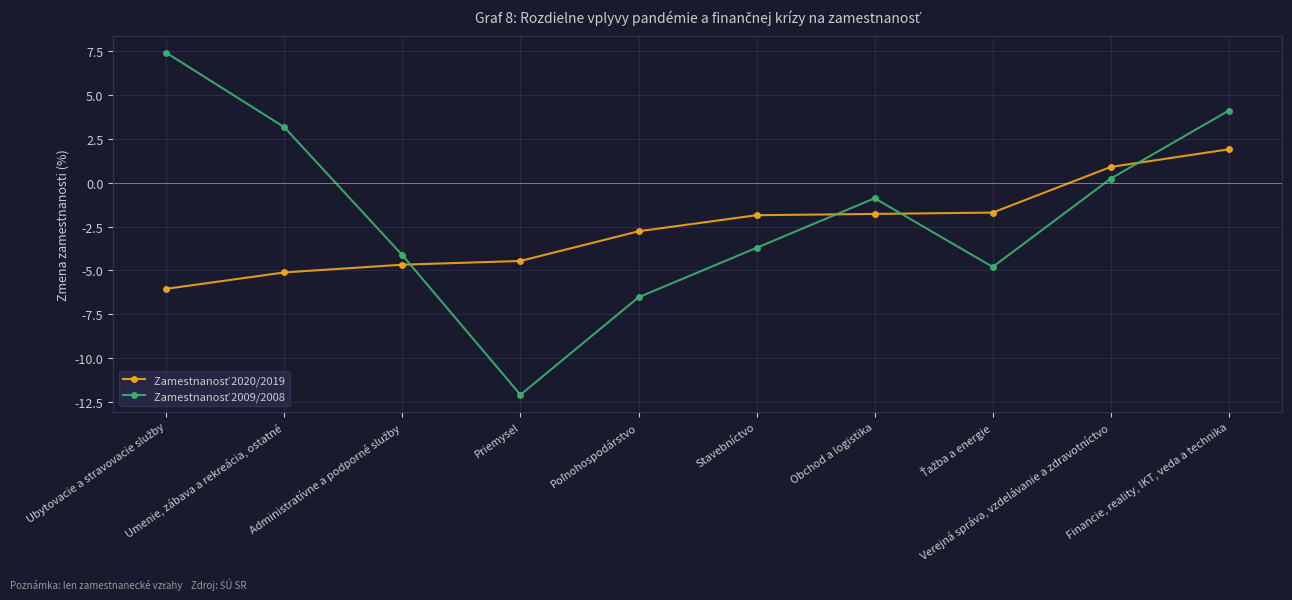

What is the total value across all series at Priemysel?

-16.6